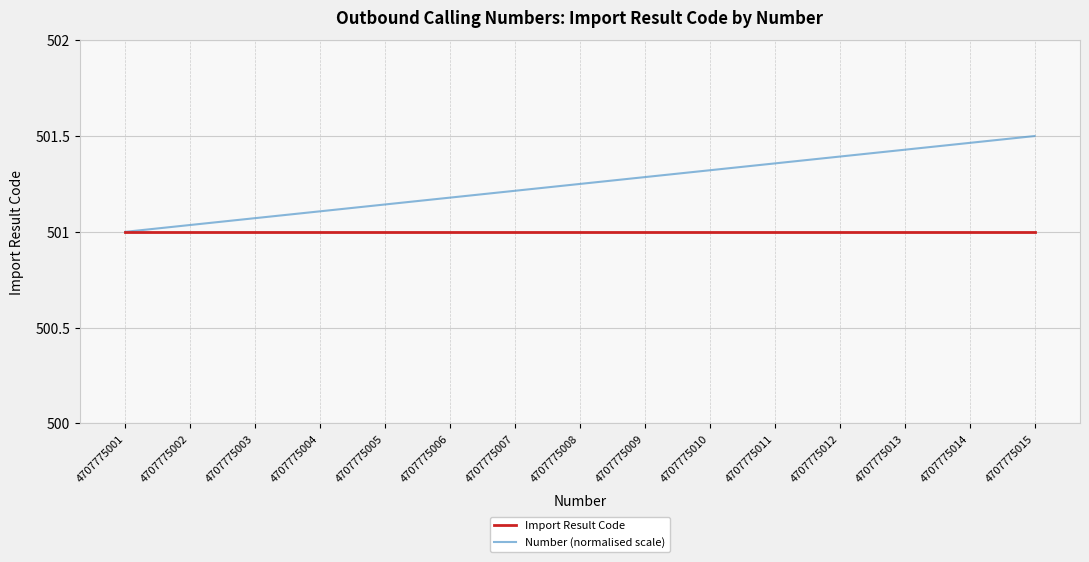

How many distinct data groups are displayed?

2